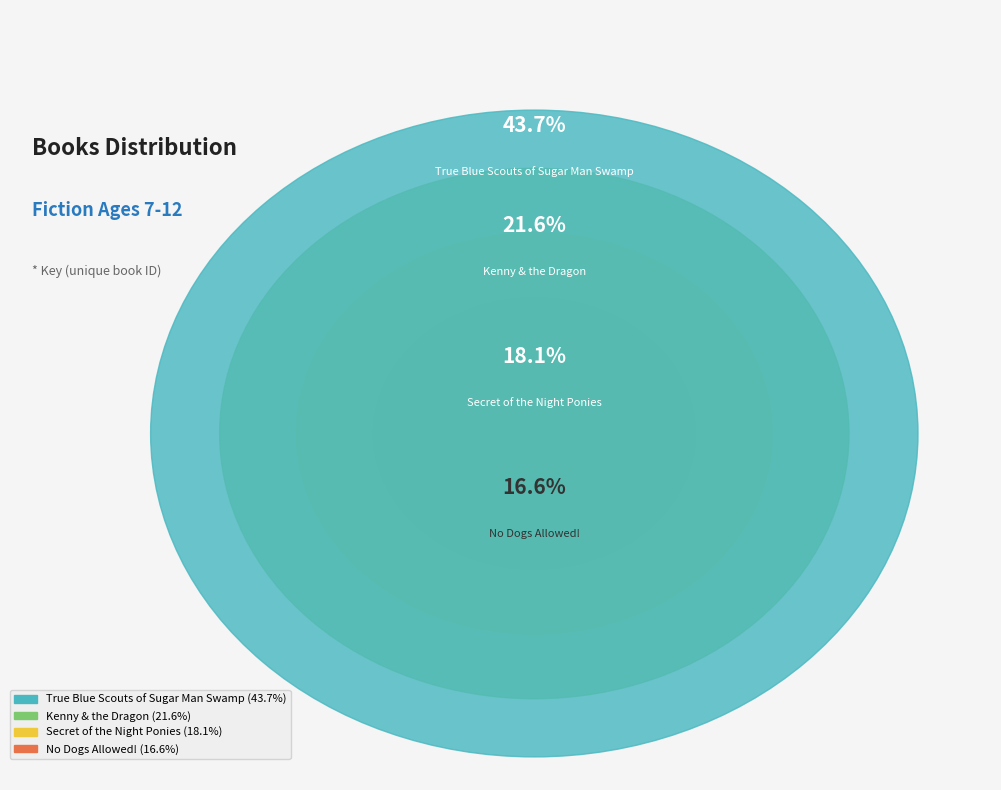

Count the number of slices in the pie.

4